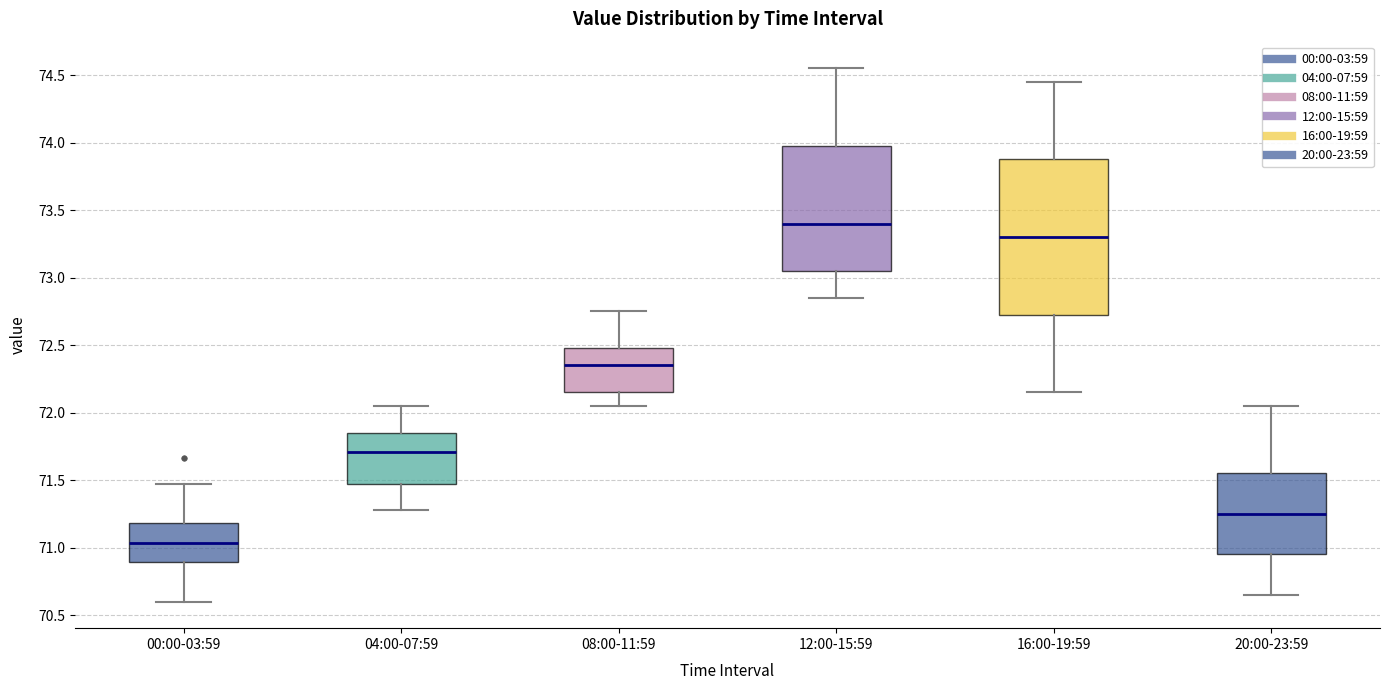

Reading left to right, read every box against the y-axis: the position of its median line, the range the box covers, and the ends of its whiskers. The values are not printed on the chart, so give them approximately, as read against the axis.

00:00-03:59: median 71.05, box 70.90 to 71.20, whiskers 70.60 to 71.45
04:00-07:59: median 71.70, box 71.45 to 71.85, whiskers 71.30 to 72.05
08:00-11:59: median 72.35, box 72.15 to 72.50, whiskers 72.05 to 72.75
12:00-15:59: median 73.40, box 73.05 to 74.00, whiskers 72.85 to 74.55
16:00-19:59: median 73.30, box 72.75 to 73.90, whiskers 72.15 to 74.45
20:00-23:59: median 71.25, box 70.95 to 71.55, whiskers 70.65 to 72.05